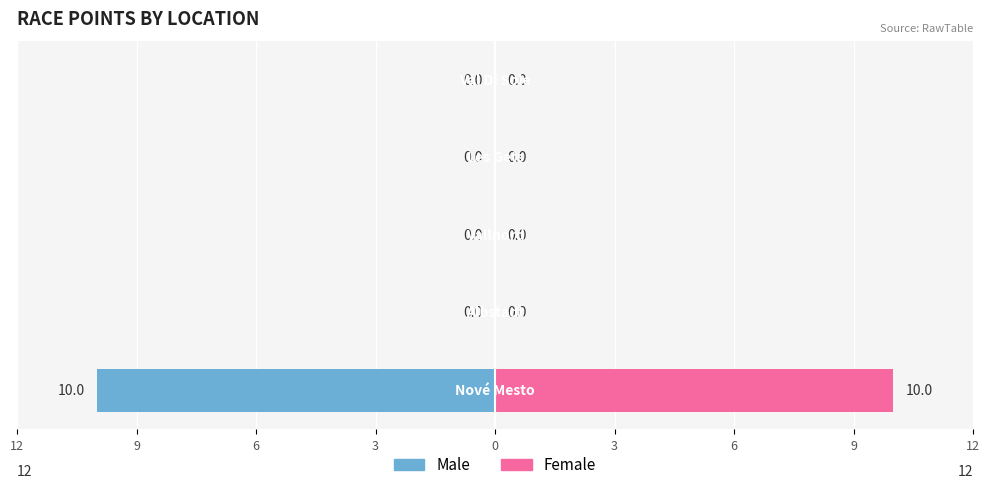

What is the difference between the maximum and minimum values in the Male series?

10